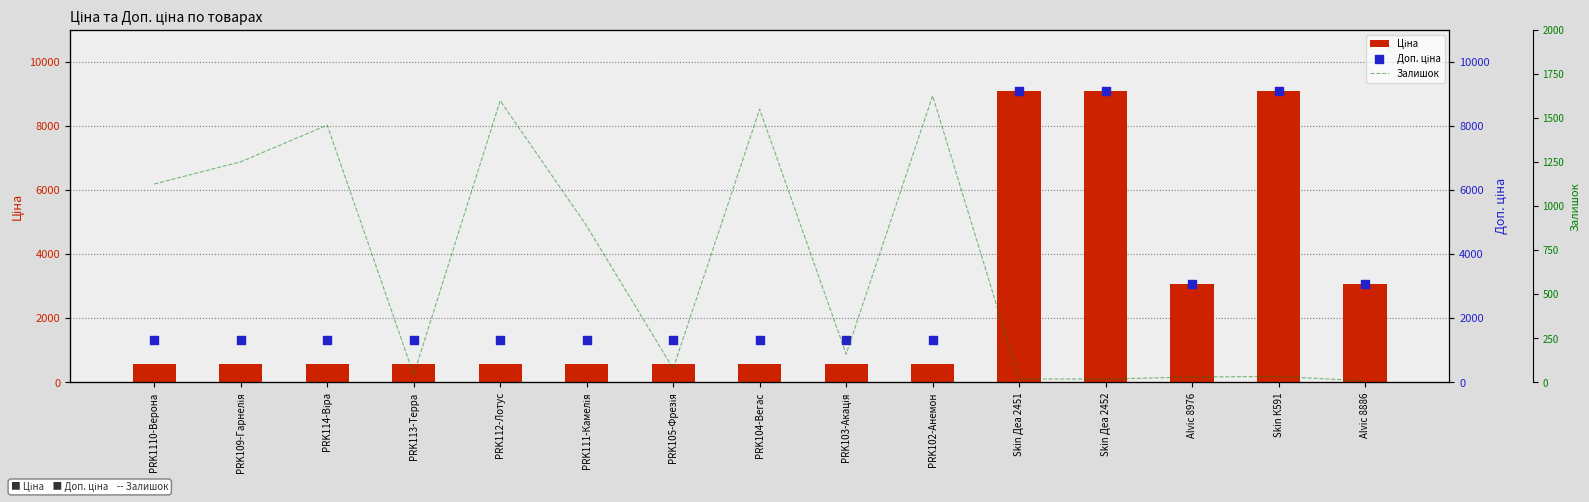

What are all the series names shown in the legend?

Ціна, Доп. ціна, Залишок